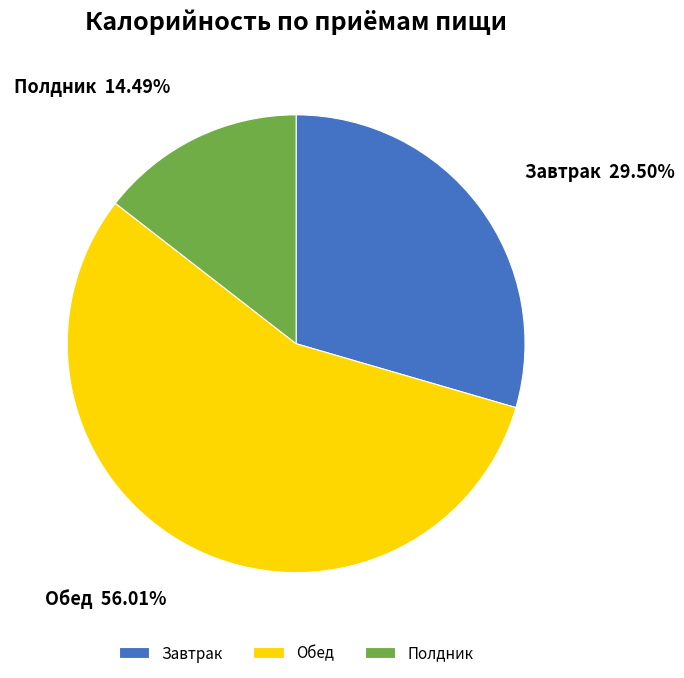

Rank the categories by value from lowest to highest.

Полдник, Завтрак, Обед